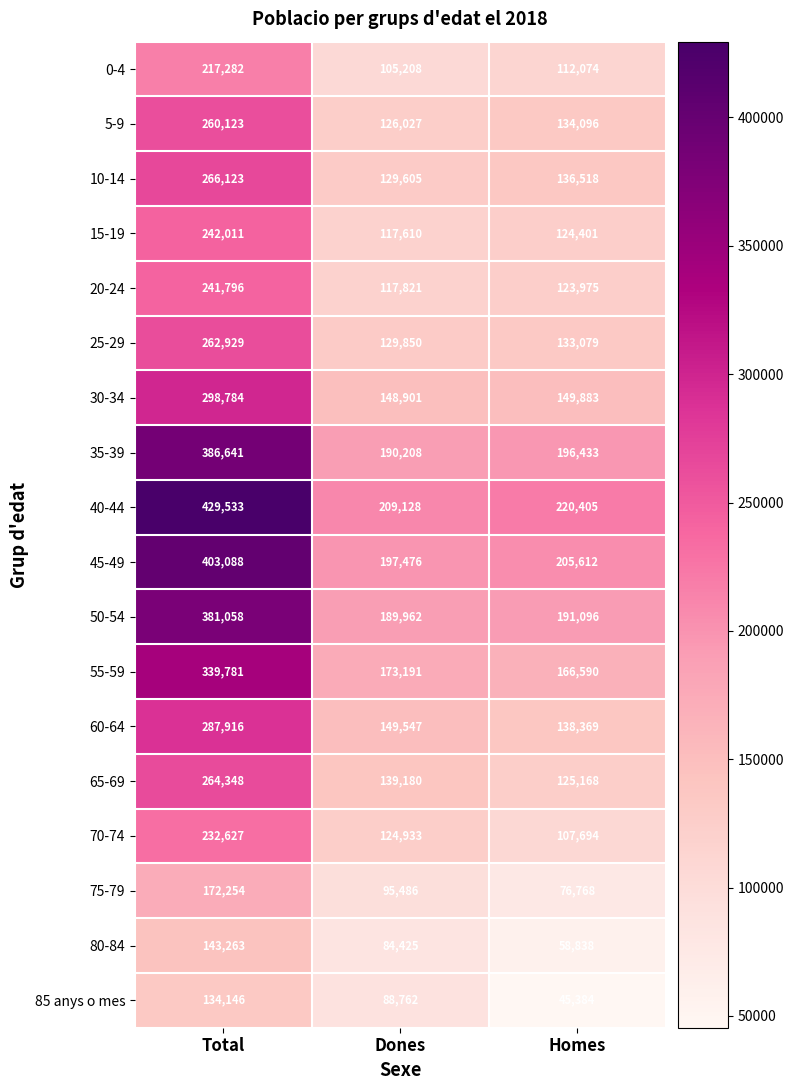

What is the spread (max minus min) of values at Dones?

124703